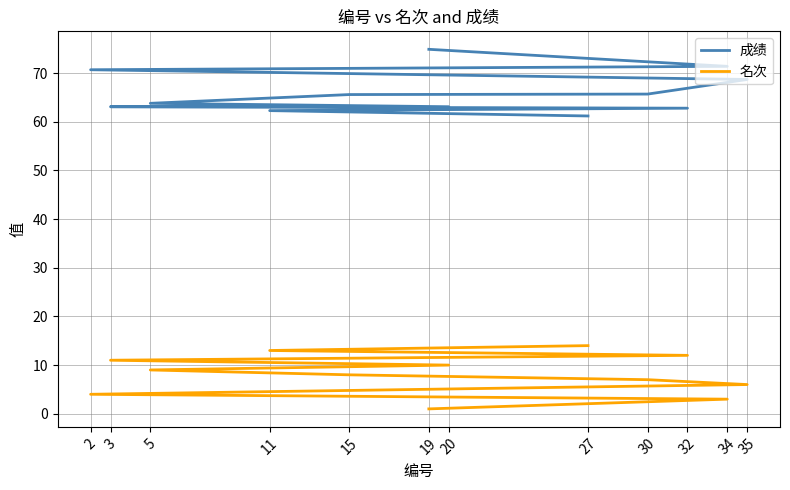

What is the approximate value of 成绩 at 5?

63.8